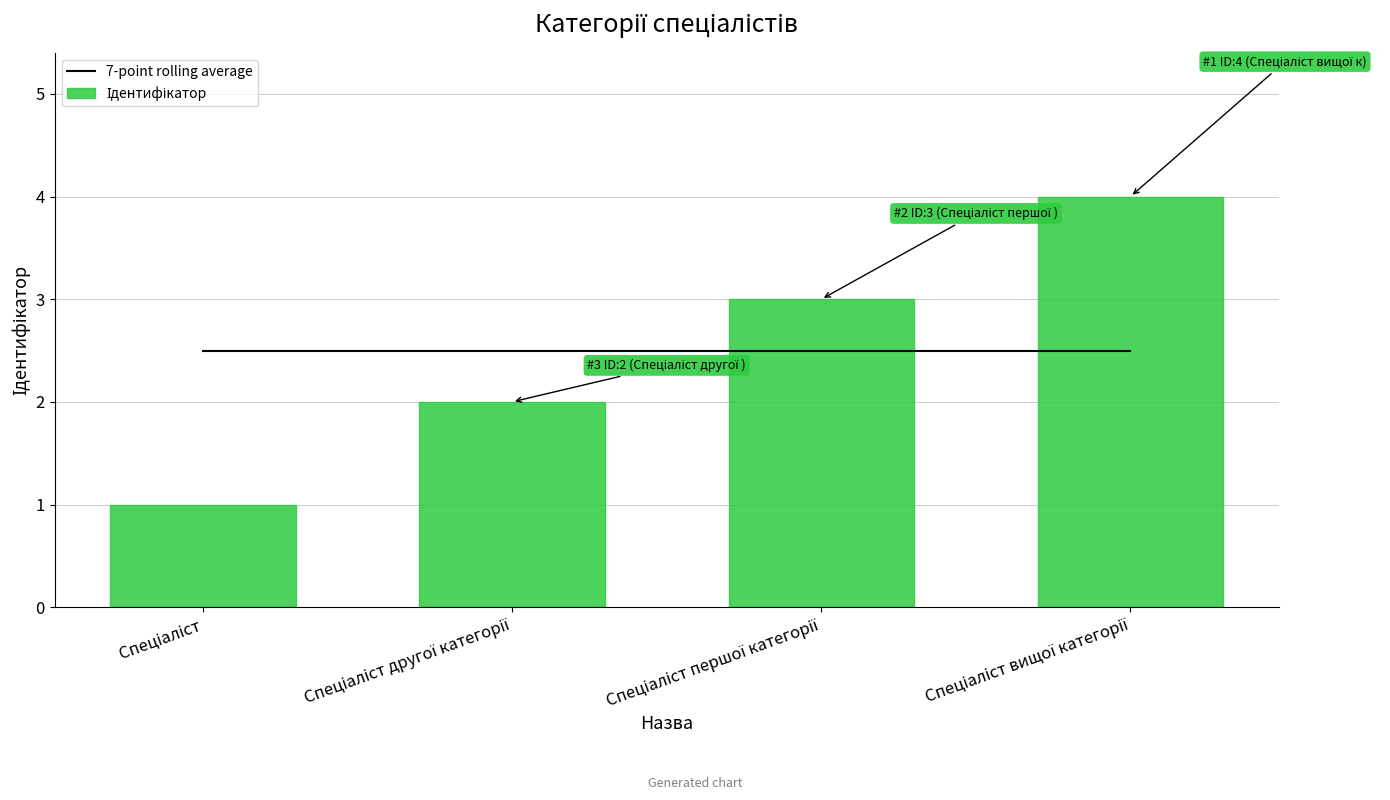

Which has a higher value, Спеціаліст вищої категорії or Спеціаліст першої категорії?

Спеціаліст вищої категорії